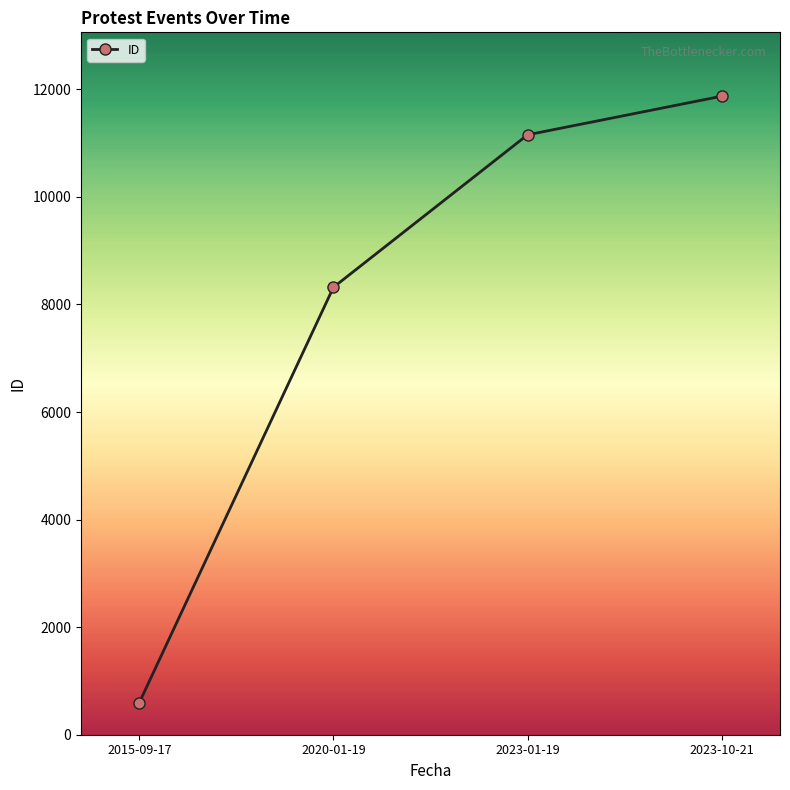

Rank the categories by value from lowest to highest.

2015-09-17, 2020-01-19, 2023-01-19, 2023-10-21